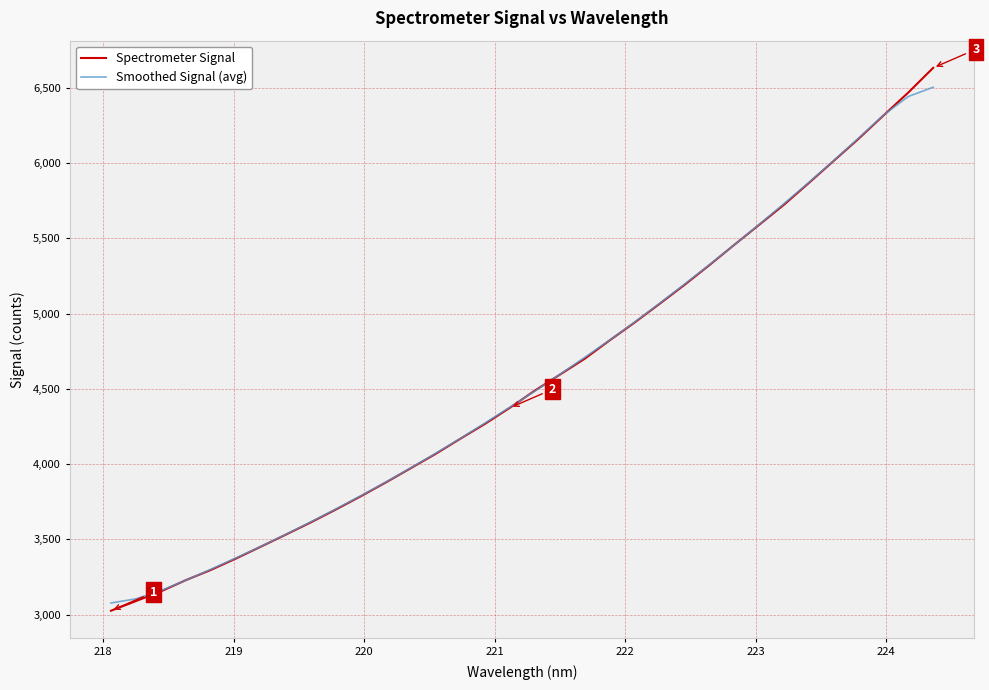

How many lines are shown in the chart?

2